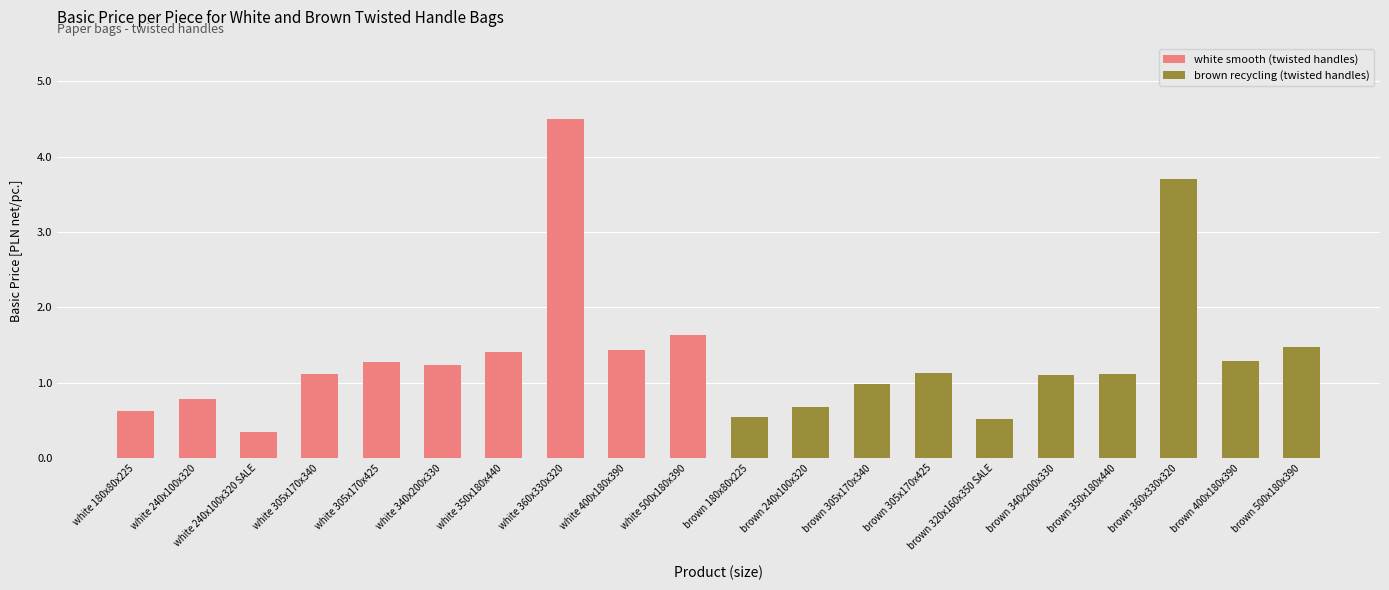

At which label does the data first exceed 1?

white 305x170x340